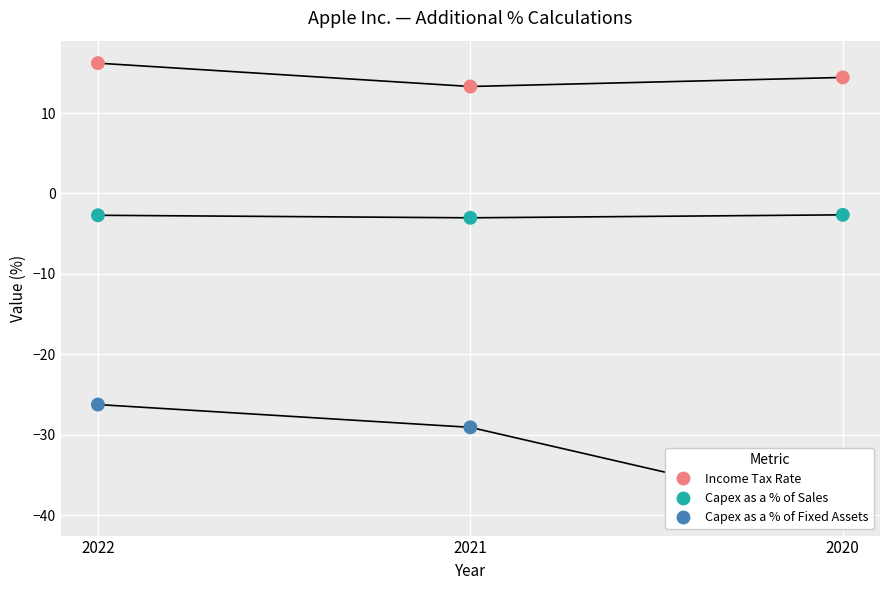

Is the value of Capex as a % of Sales at 2020 greater than the value of Income Tax Rate at 2022?

No